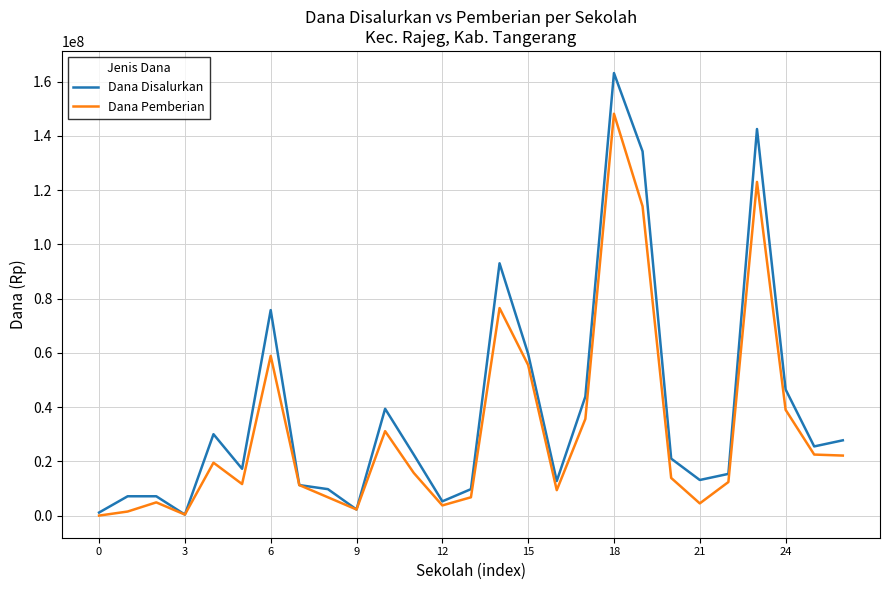

Which series has the largest range (max minus min)?

Dana Disalurkan